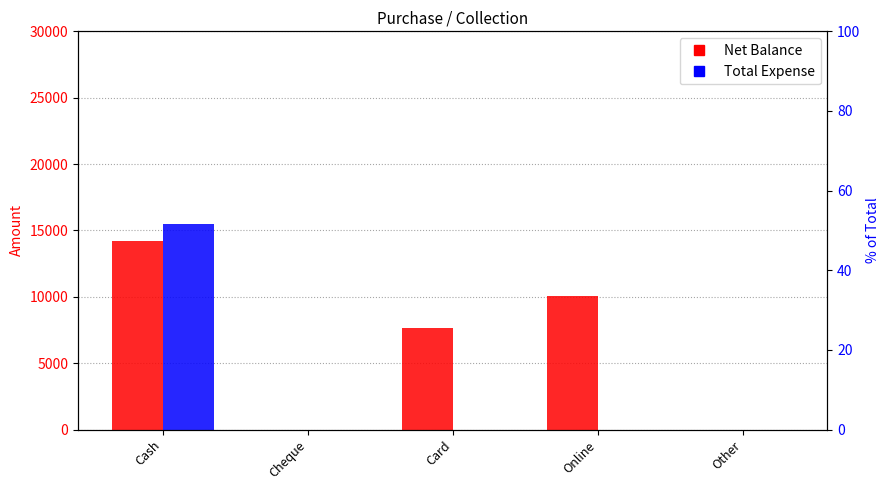

What is the spread (max minus min) of values at Cash?

1300